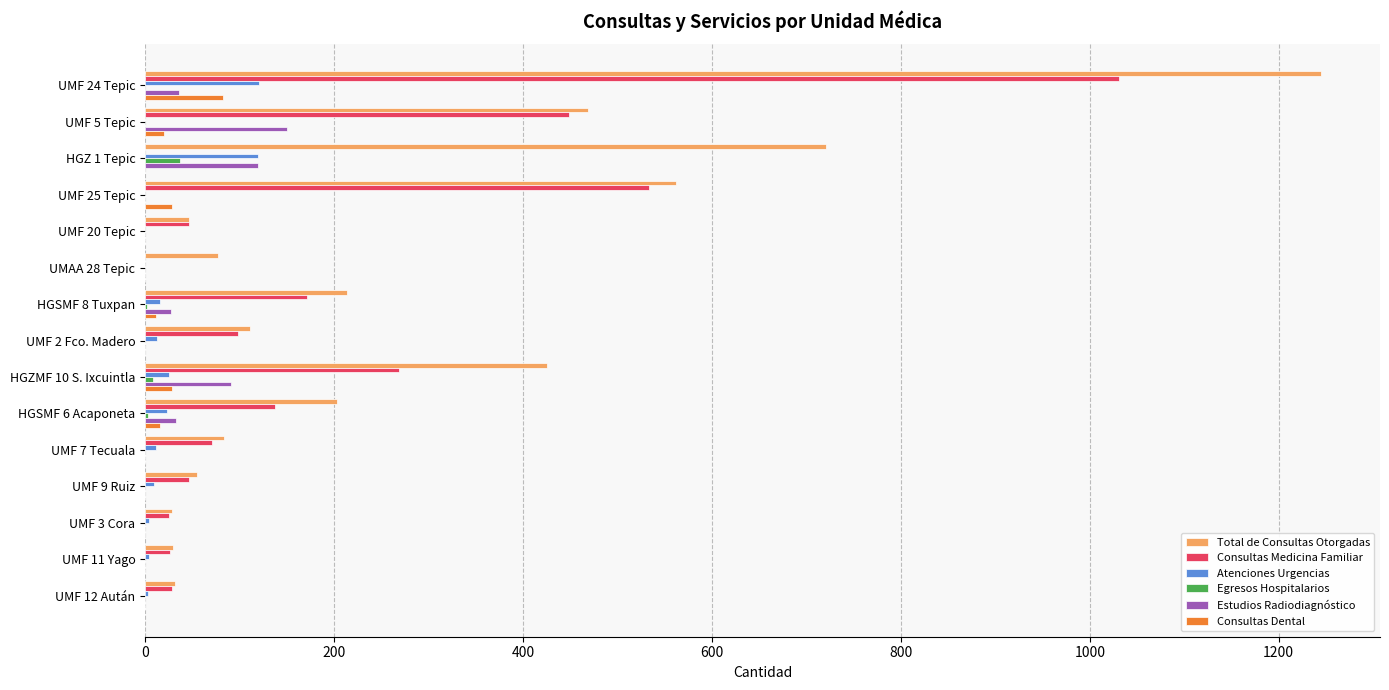

The value of Total de Consultas Otorgadas at UMF 9 Ruiz is 55. True or false?

True